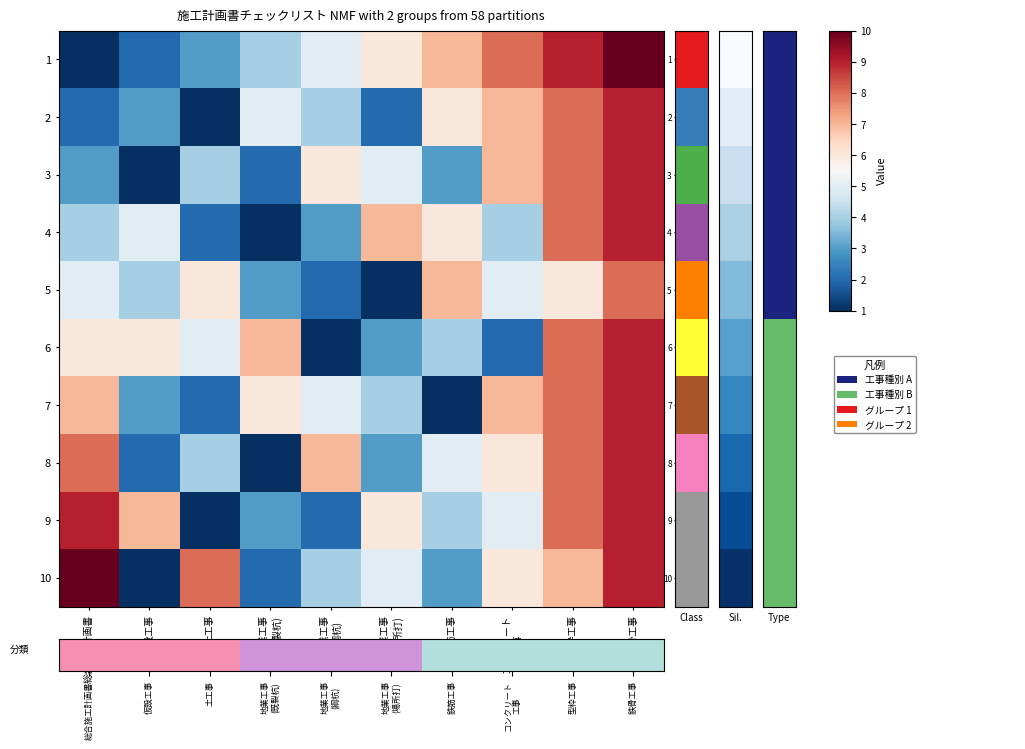

What is the total value across all series at 仮設工事?

32